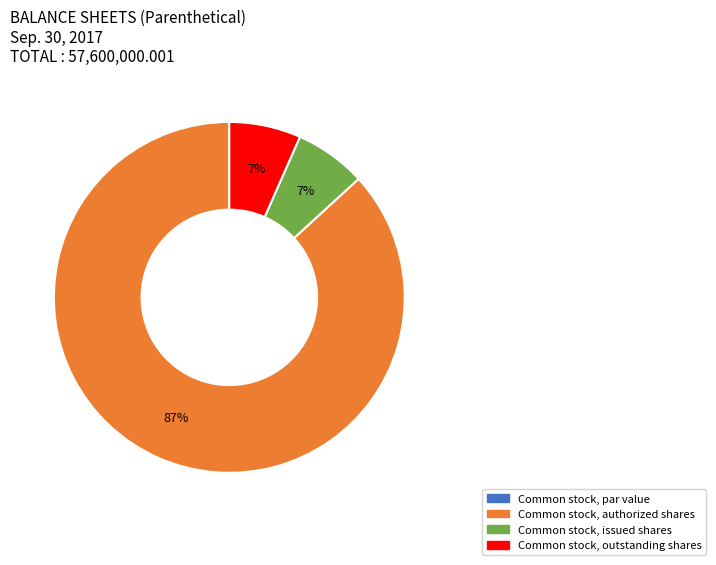

To the nearest percent, what is the average slice percentage?

25%